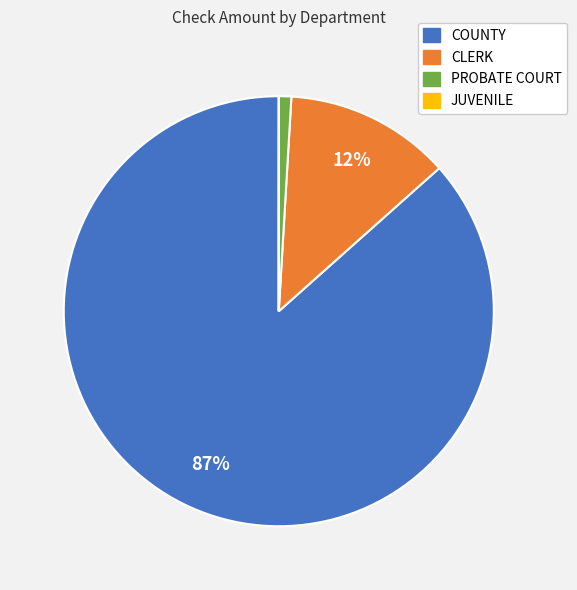

To the nearest percent, what is the difference between the largest and smallest slice percentages?

87%